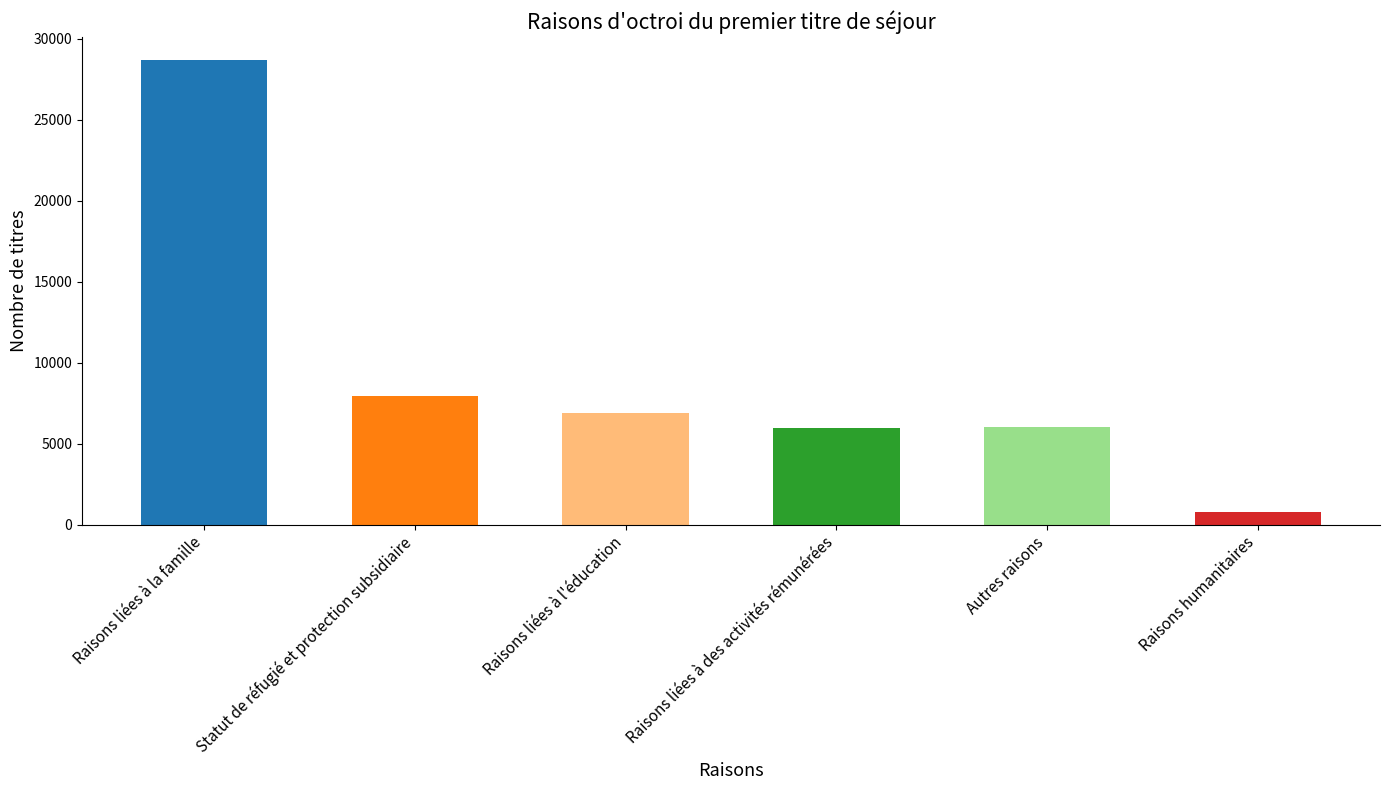

What is the change in value from Raisons liées à la famille to Raisons humanitaires?

-27869